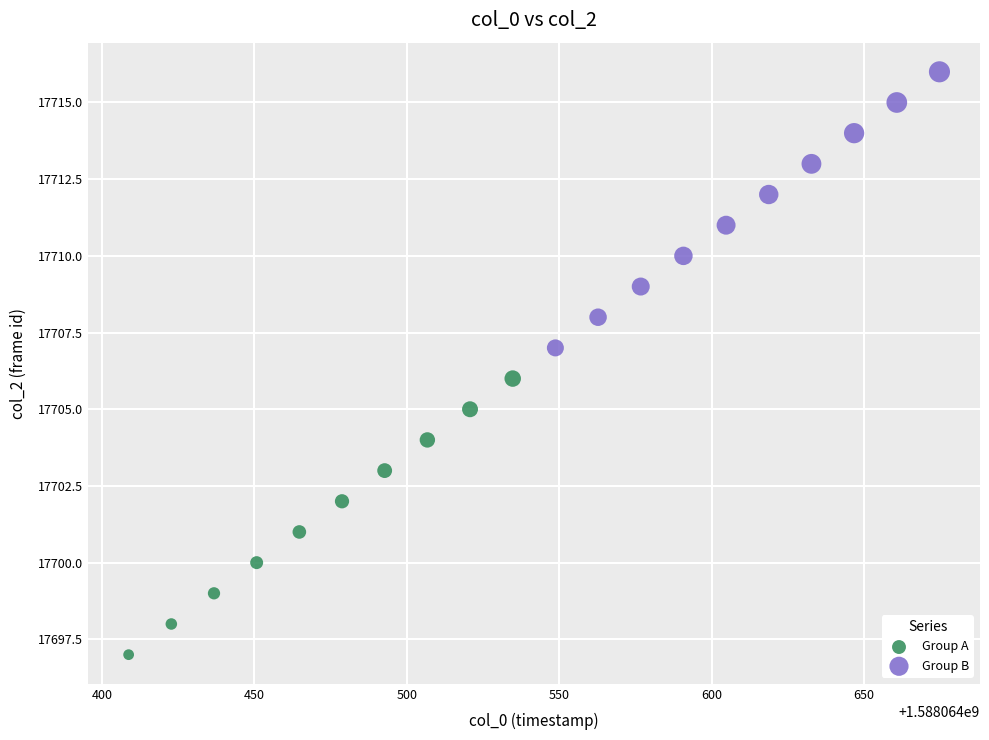

Which series reaches the maximum Y coordinate?

Group B